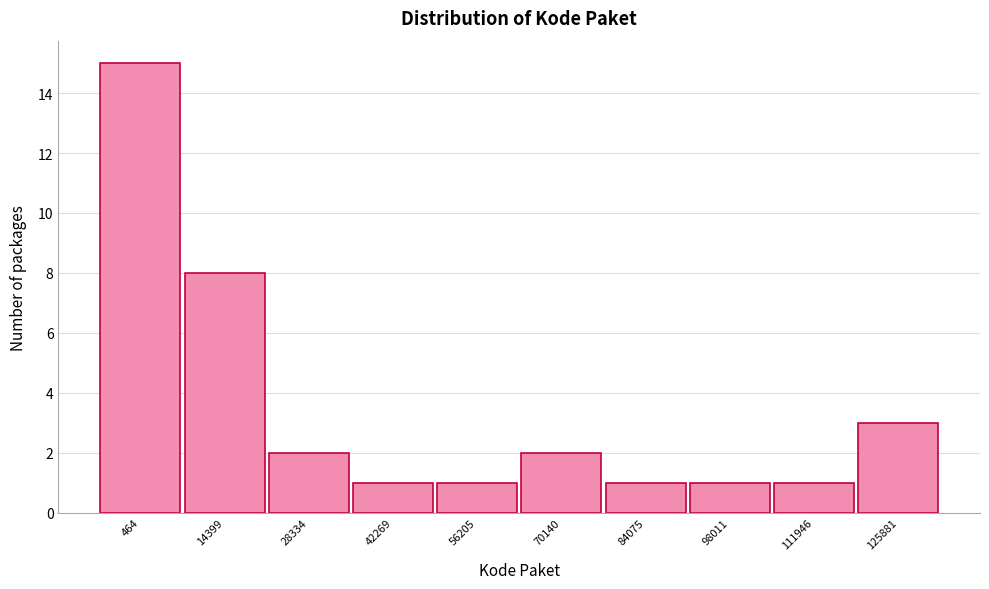

Reading left to right, what are all the values shown in this chart?

15	8	2	1	1	2	1	1	1	3